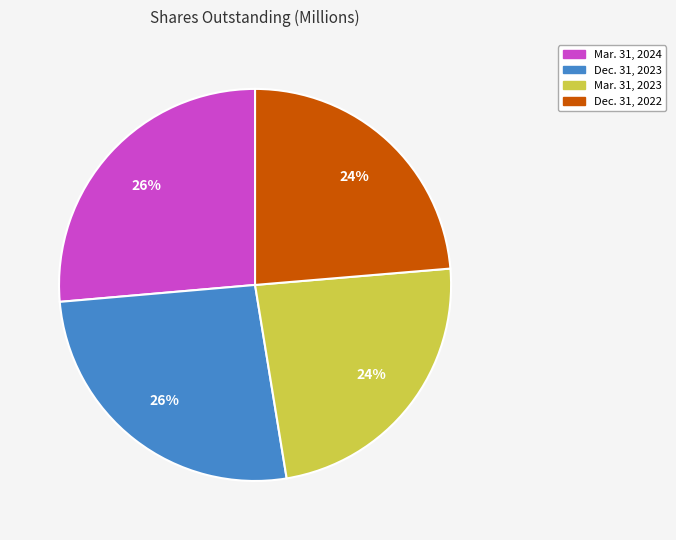

True or false: Mar. 31, 2024 accounts for 26% of the total.

True